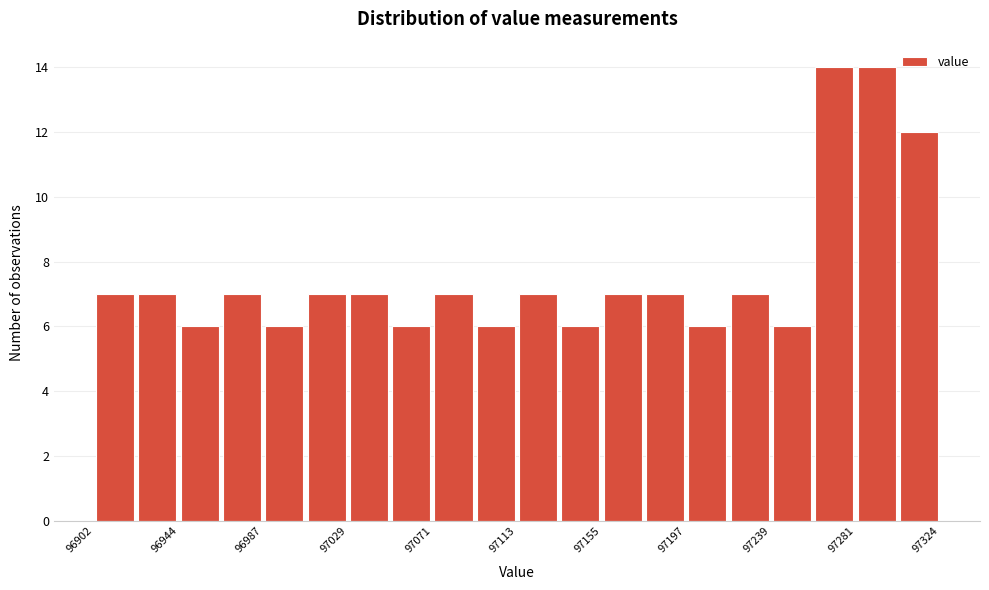

Reading left to right, transcribe this chart: for each bar, give the range it covers on the x-axis and its height. Neither the bar edges nor the heights are printed on the chart, so give them approximately, as read against the axes.

96905 to 96925: 7
96925 to 96945: 7
96945 to 96965: 6
96965 to 96985: 7
96985 to 97010: 6
97010 to 97030: 7
97030 to 97050: 7
97050 to 97070: 6
97070 to 97090: 7
97090 to 97115: 6
97115 to 97135: 7
97135 to 97155: 6
97155 to 97175: 7
97175 to 97200: 7
97200 to 97220: 6
97220 to 97240: 7
97240 to 97260: 6
97260 to 97280: 14
97280 to 97305: 14
97305 to 97325: 12